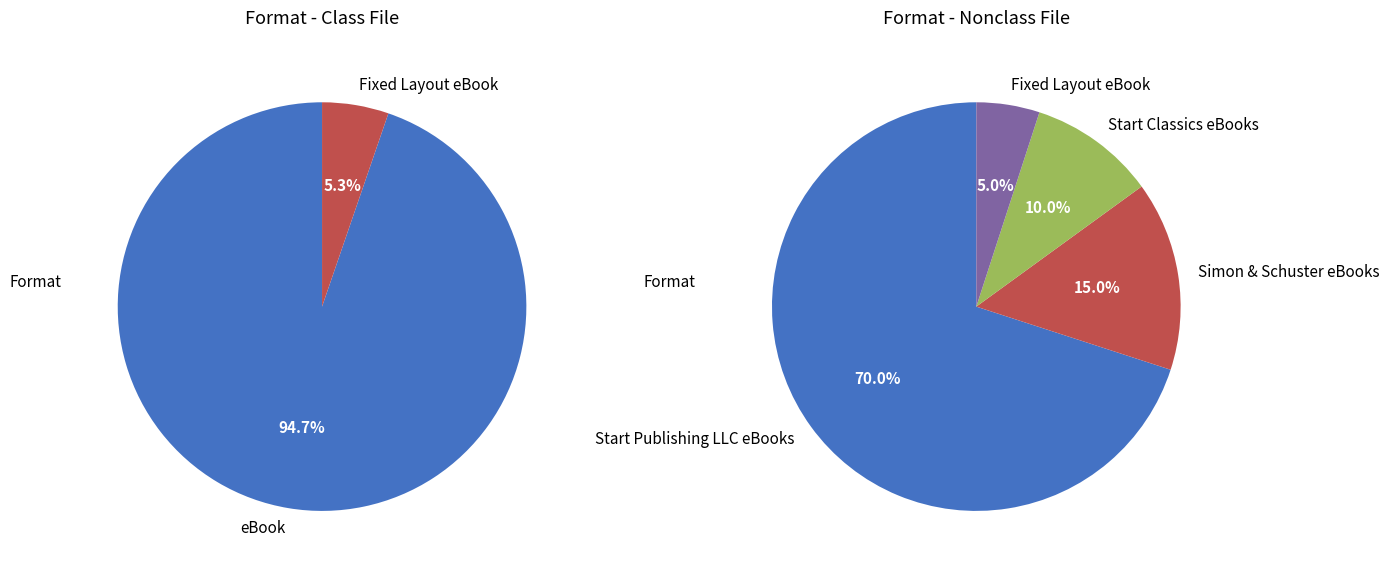

Is it true that Fixed Layout eBook is 1% of the pie?

False